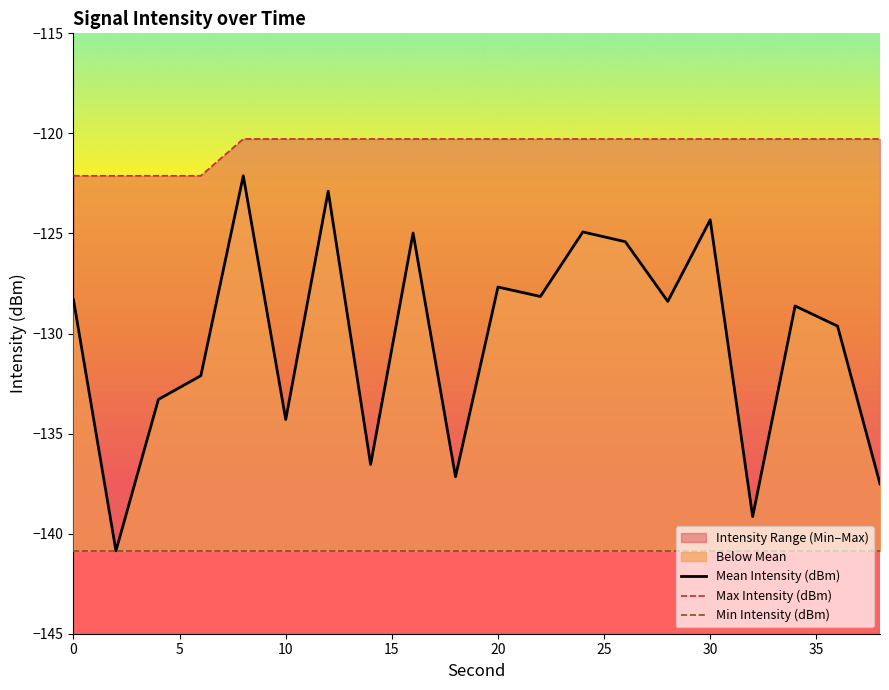

What is the minimum value for Mean Intensity (dBm)?

-140.9